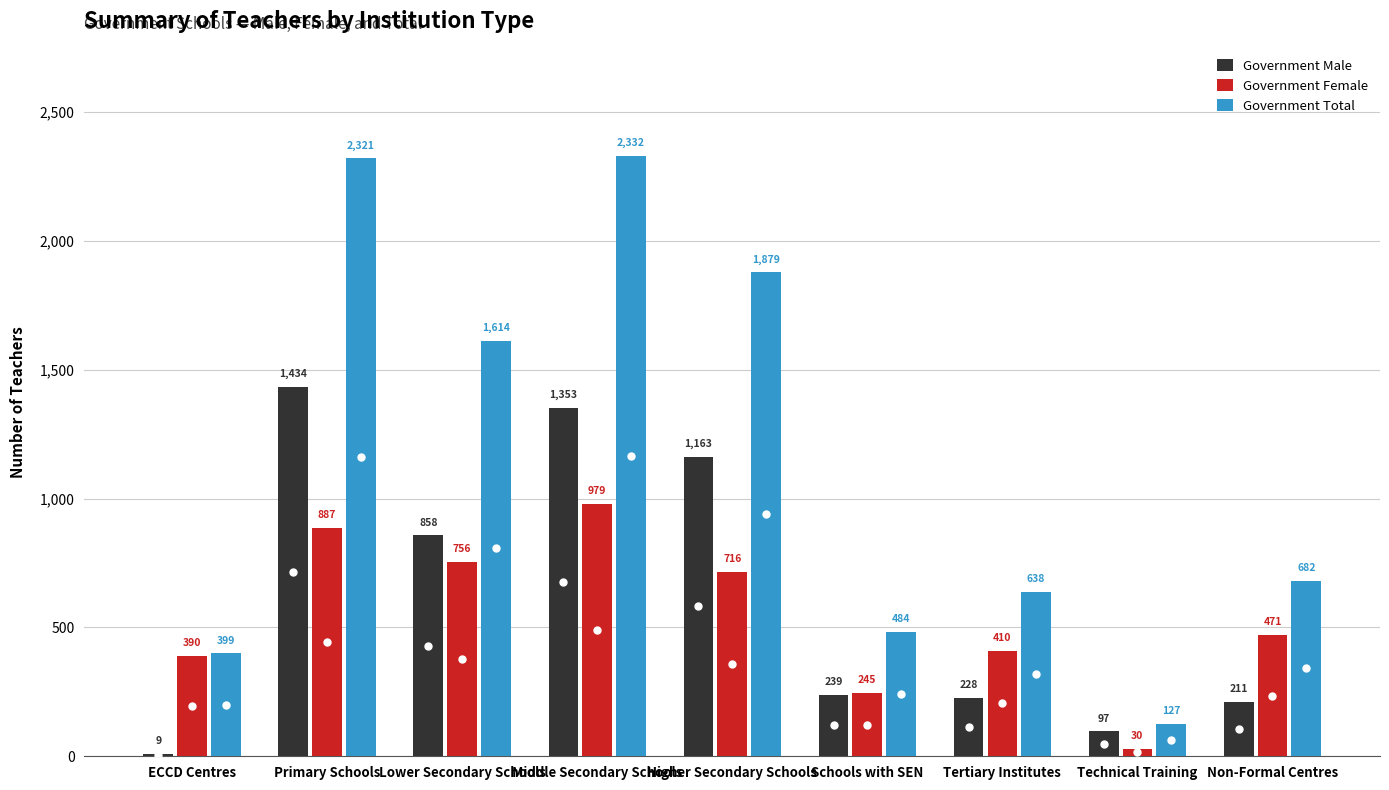

What position from the left is Middle Secondary Schools?

4